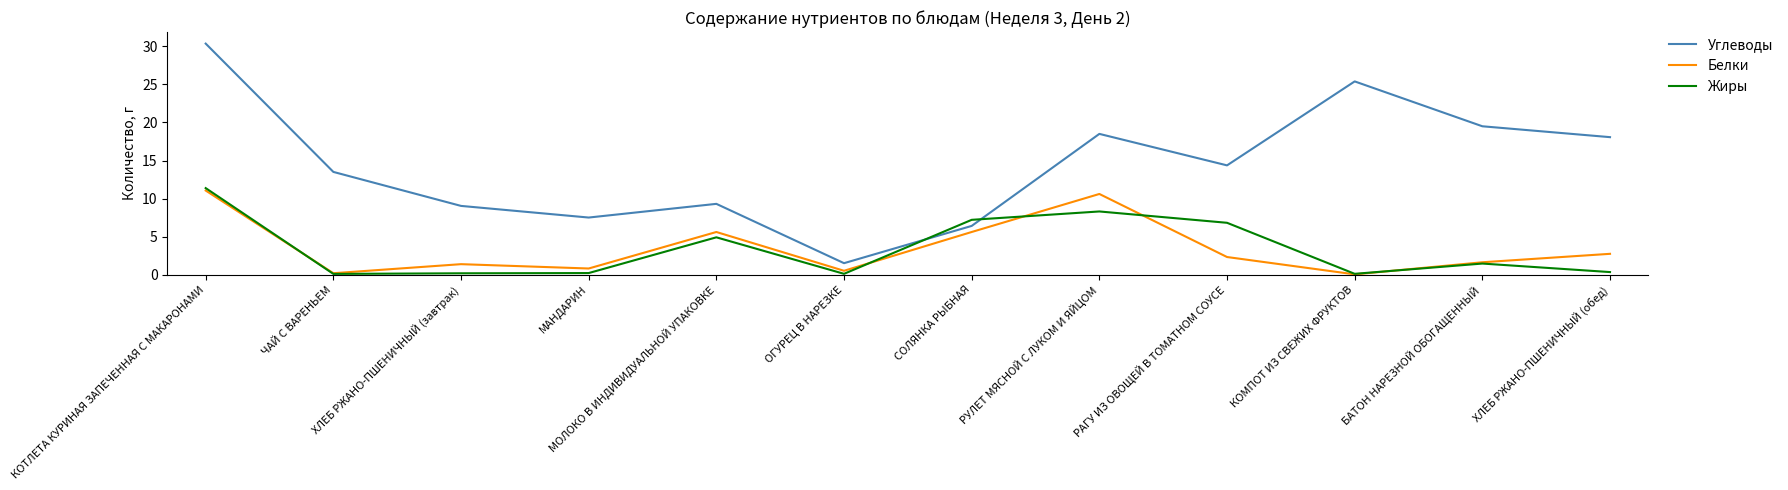

Which series ends up on top after the final intersection of Углеводы and Жиры?

Углеводы